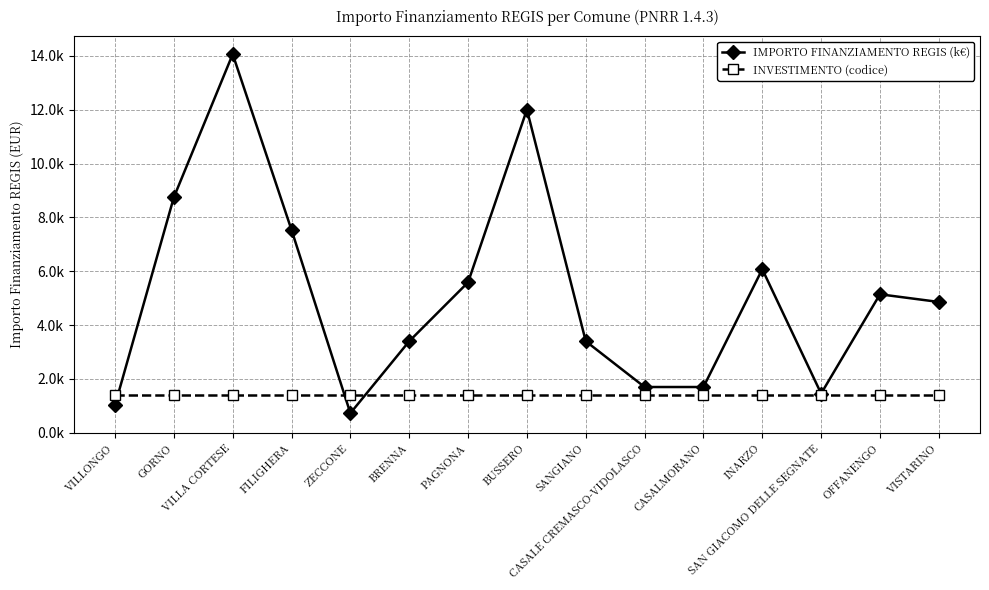

What is the difference between the maximum and minimum values in the IMPORTO FINANZIAMENTO REGIS (k€) series?

13.3